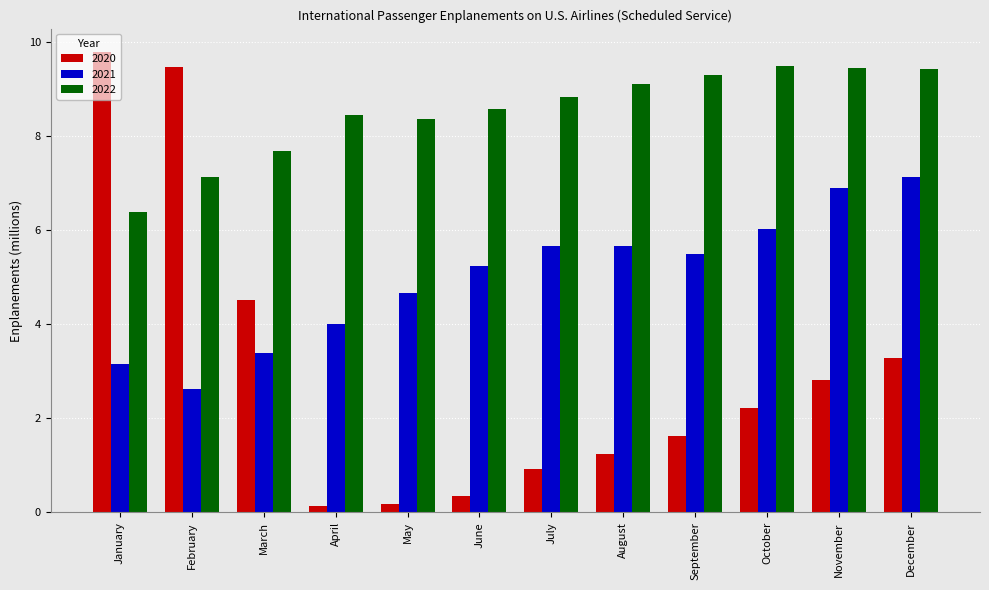

How many values in the 2022 series exceed 8?

9